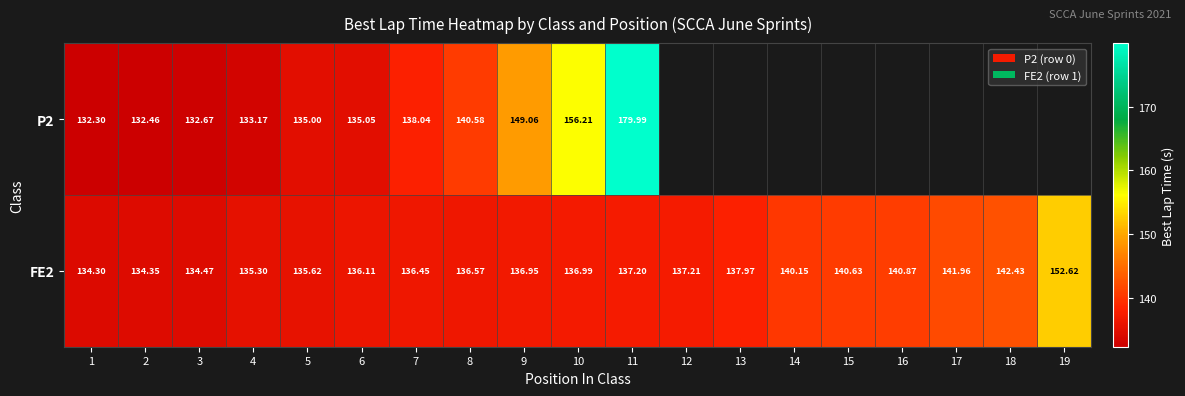

What is the total value across all series at 11?

317.2